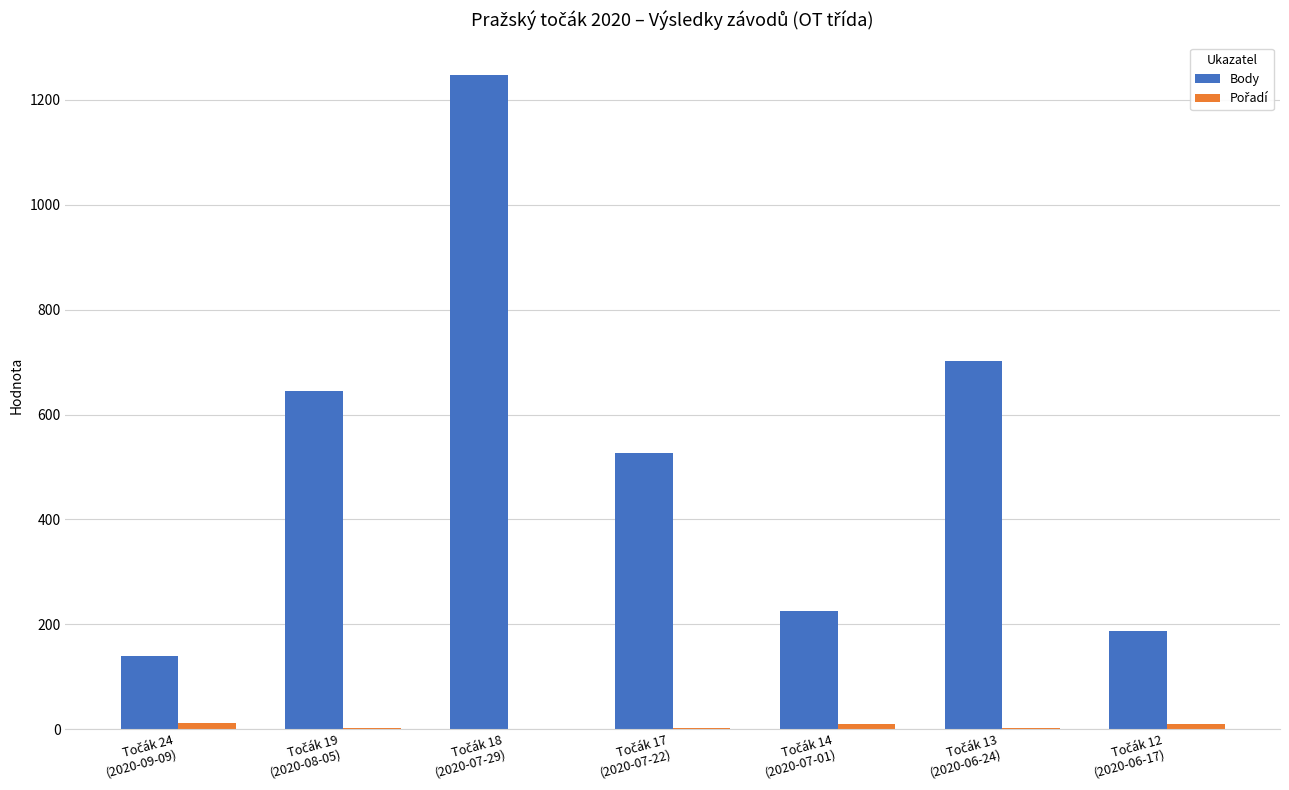

Which series has the largest total across all categories?

Body